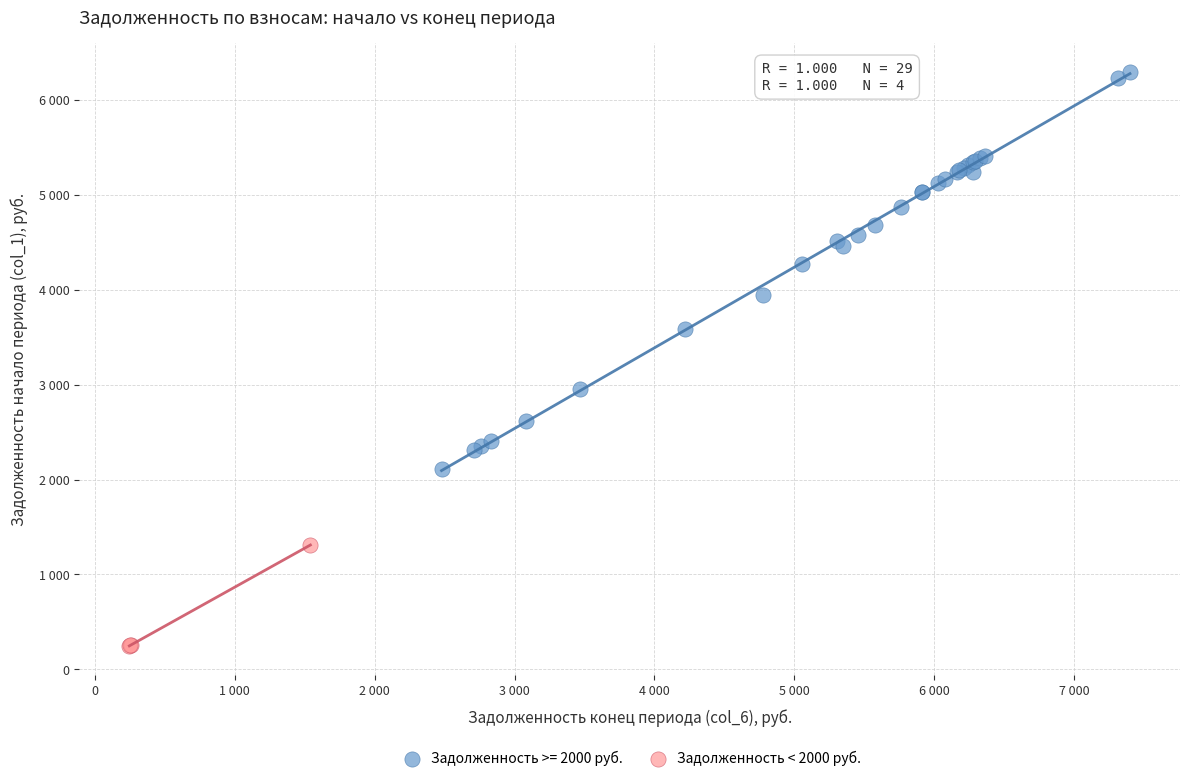

What are all the series names shown in the legend?

Задолженность >= 2000 руб., Задолженность < 2000 руб.